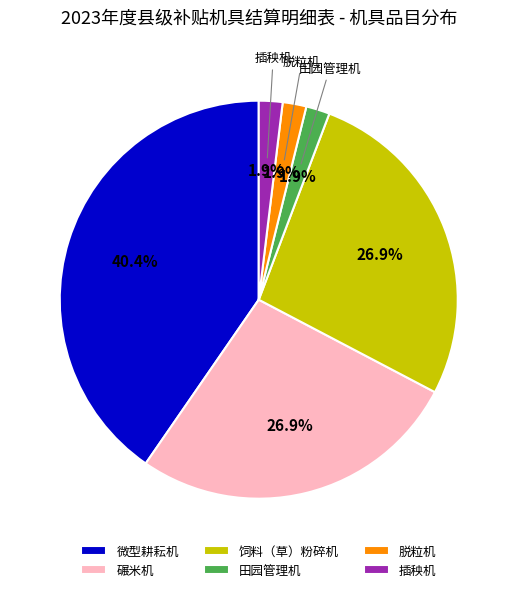

Does 碾米机 represent more than half of the total?

No